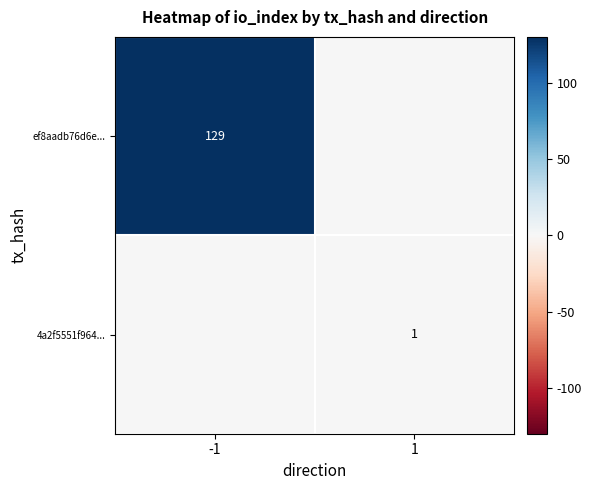

At -1, list the series in order from smallest to largest.

4a2f5551f964..., ef8aadb76d6e...